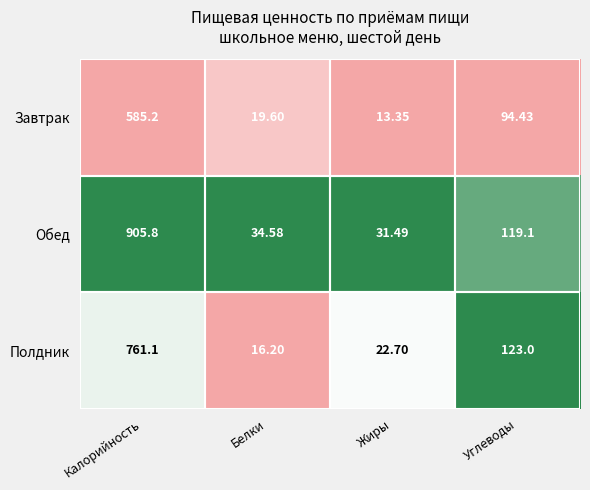

At which category does the chart reach its peak across all series?

Калорийность